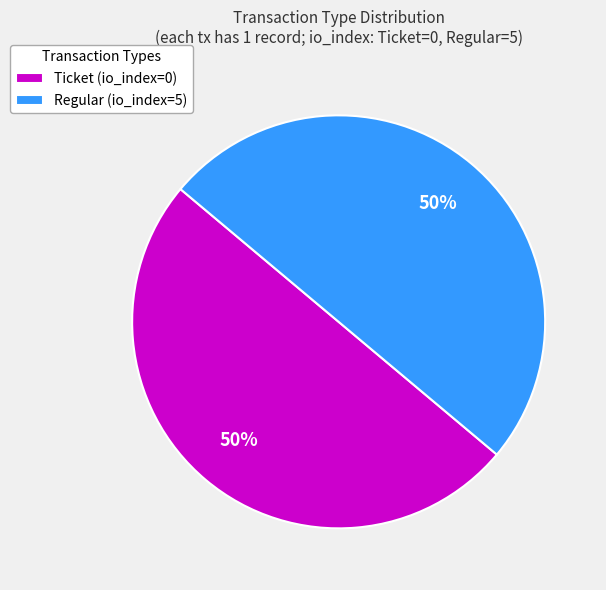

How many segments does this pie chart have?

2